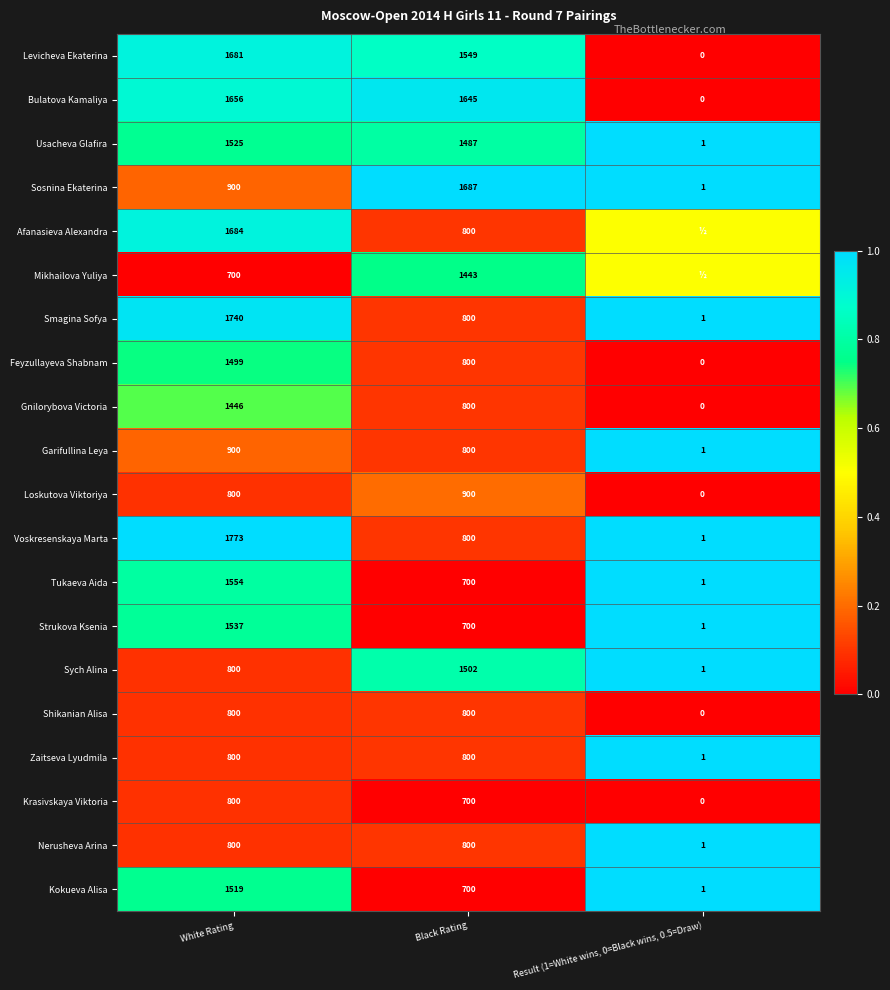

What is the total value across all series at White Rating?

24914.0